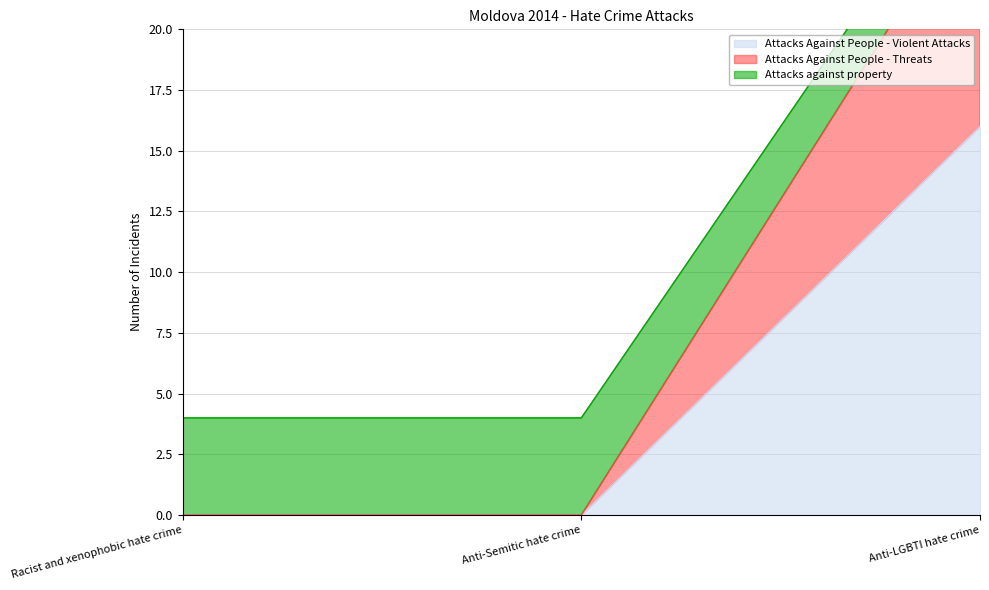

What are all the series names shown in the legend?

Attacks Against People - Violent Attacks, Attacks Against People - Threats, Attacks against property